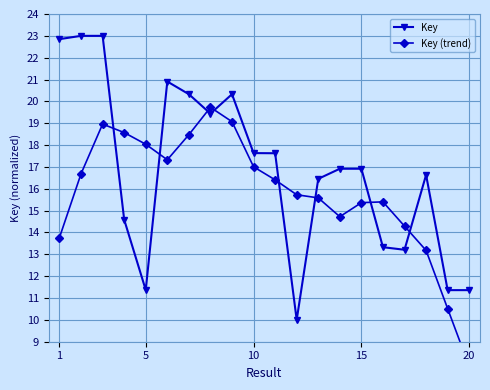

Is it true that Key equals 11.4 at 5?

True